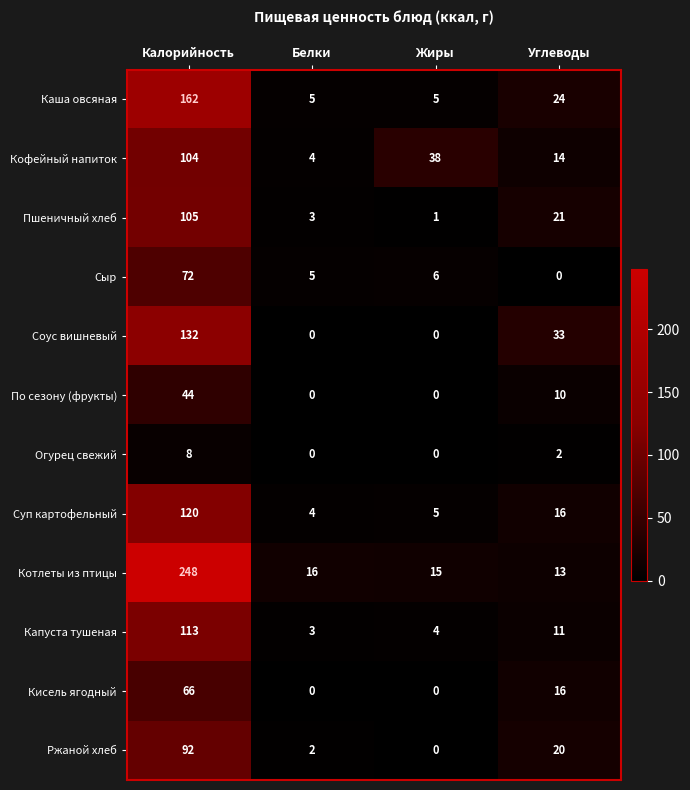

What is the greatest value displayed?

248